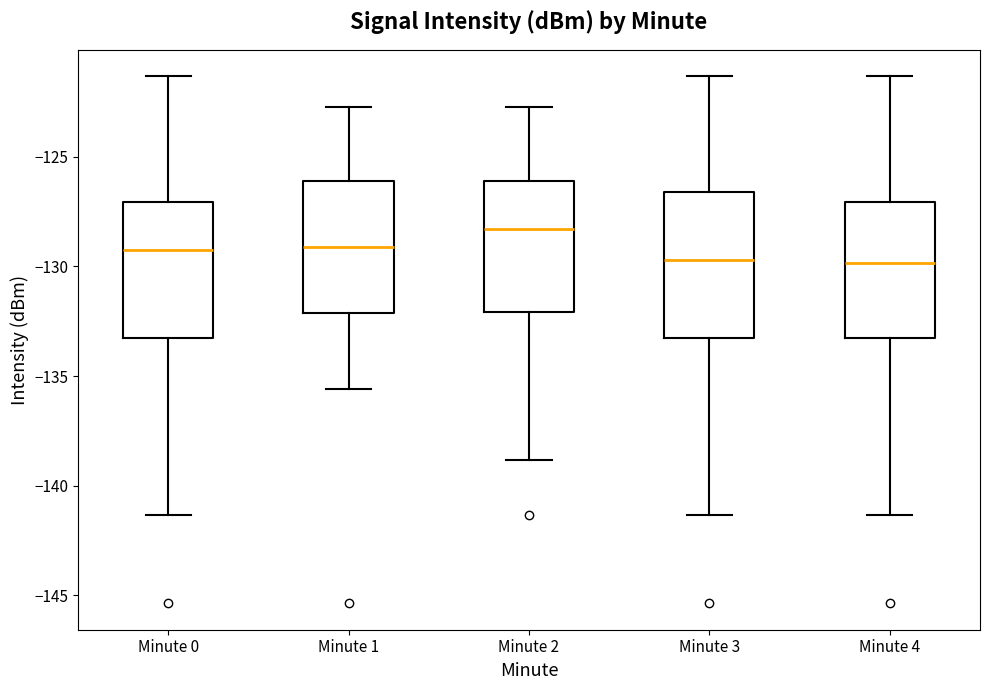

Which box's median line is the highest?

Minute 2